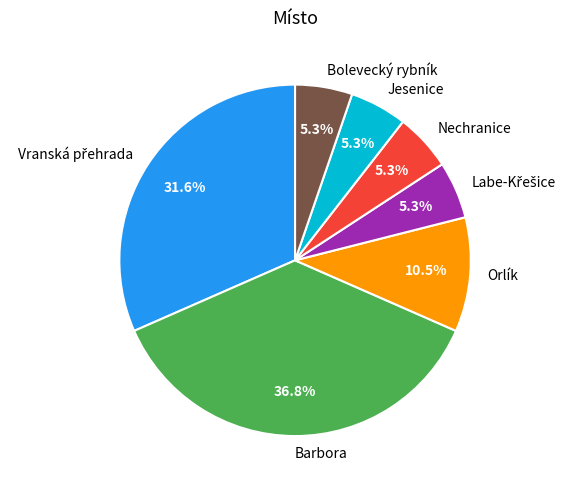

What percentage is the Barbora slice, to the nearest percent?

37%